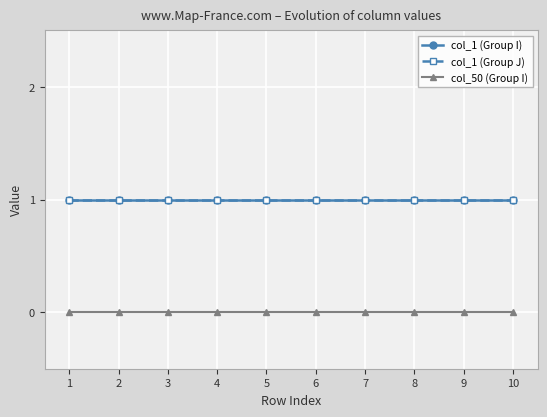

Rank the series at 10 from lowest to highest value.

col_50 (Group I), col_1 (Group I), col_1 (Group J)